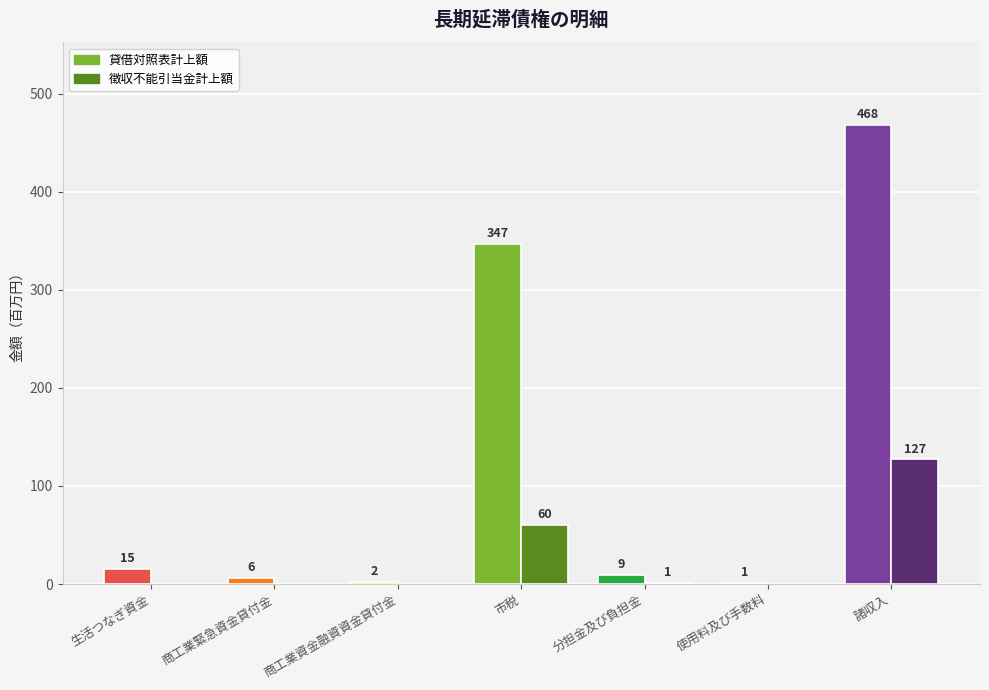

Which category has the highest value across all series?

諸収入